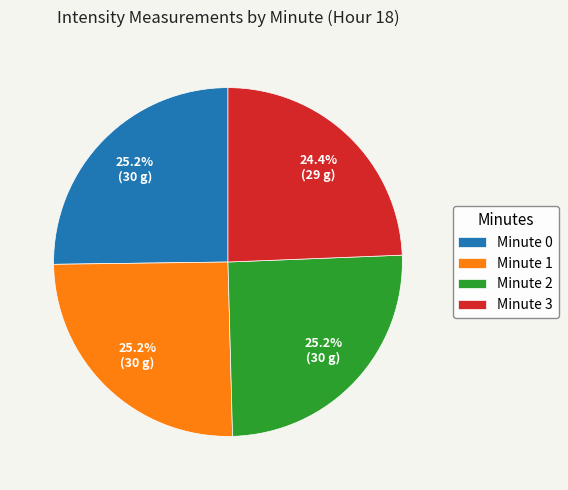

Which has a higher value, Minute 0 or Minute 3?

Minute 0